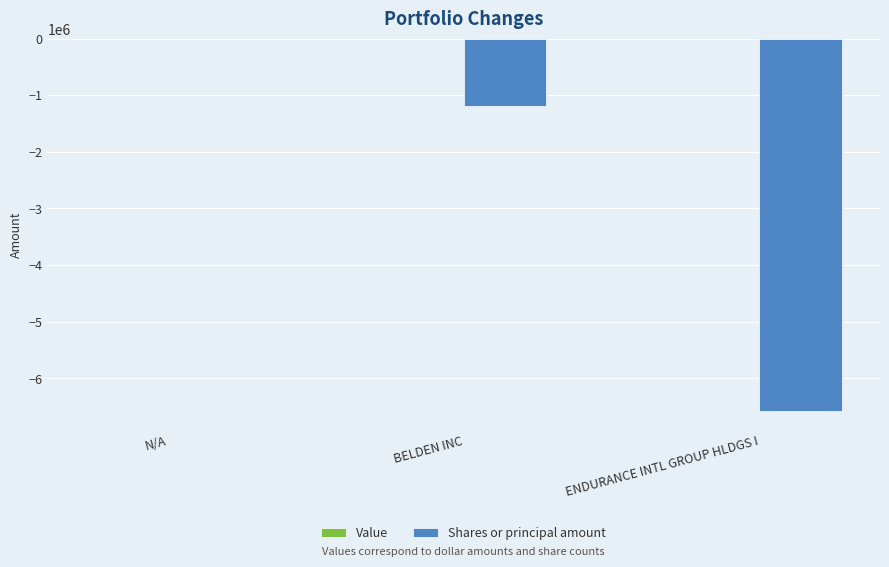

The chart shows a value of -331039 at BELDEN INC. True or false?

False